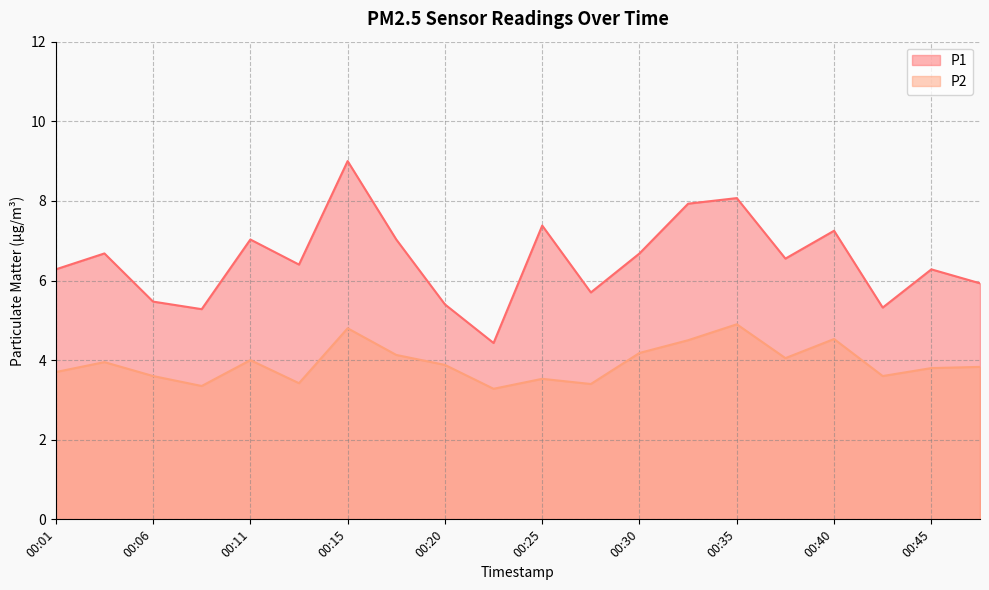

True or false: P2 and P1 intersect in this chart.

False